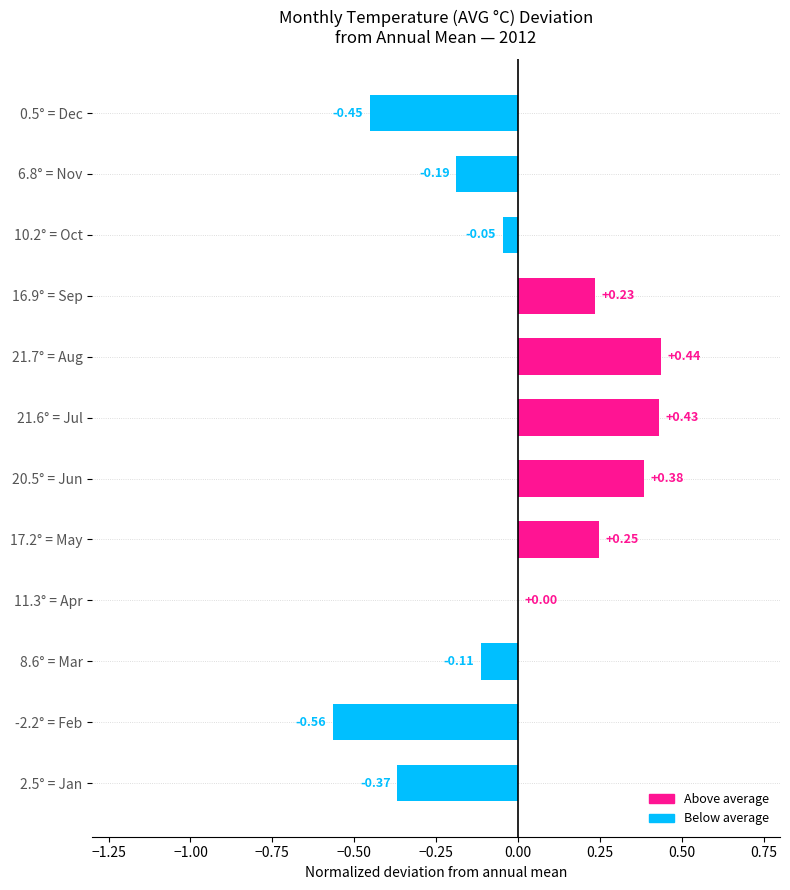

Between 17.2° = May and 2.5° = Jan, which is larger?

17.2° = May